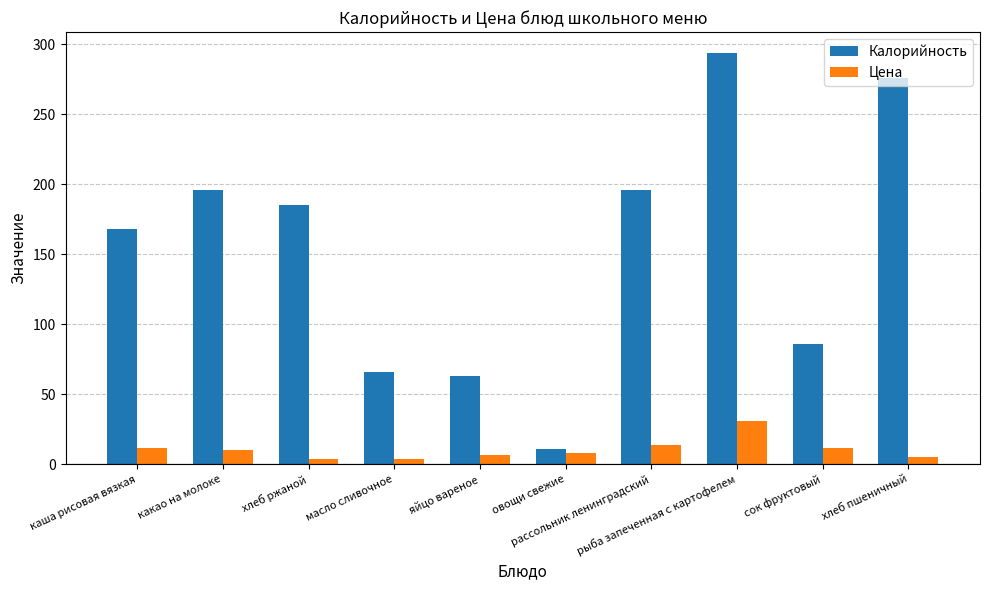

List the series in order of their peak value, lowest first.

Цена, Калорийность